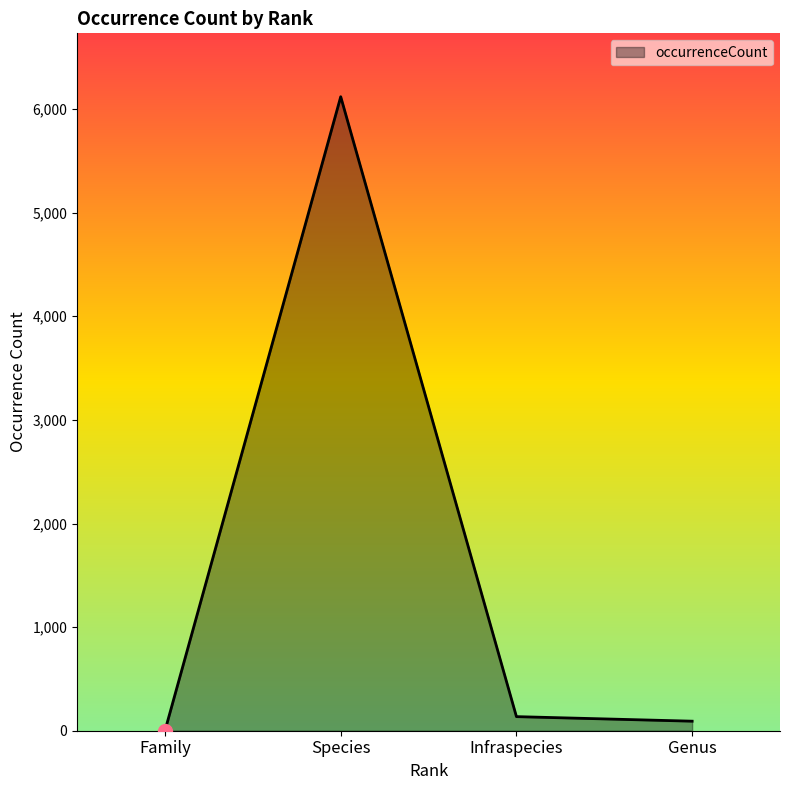

The chart shows a value of 10028 at Species. True or false?

False